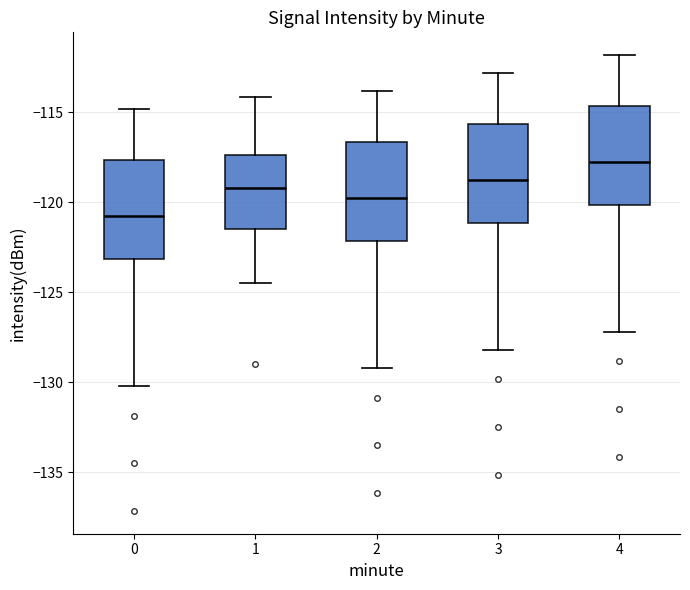

Reading left to right, read every box against the y-axis: the position of its median line, the range the box covers, and the ends of its whiskers. The values are not printed on the chart, so give them approximately, as read against the axis.

0: median -121.0, box -123.0 to -117.5, whiskers -130.0 to -115.0
1: median -119.0, box -121.5 to -117.5, whiskers -124.5 to -114.0
2: median -120.0, box -122.0 to -116.5, whiskers -129.0 to -114.0
3: median -119.0, box -121.0 to -115.5, whiskers -128.0 to -113.0
4: median -118.0, box -120.0 to -114.5, whiskers -127.0 to -112.0